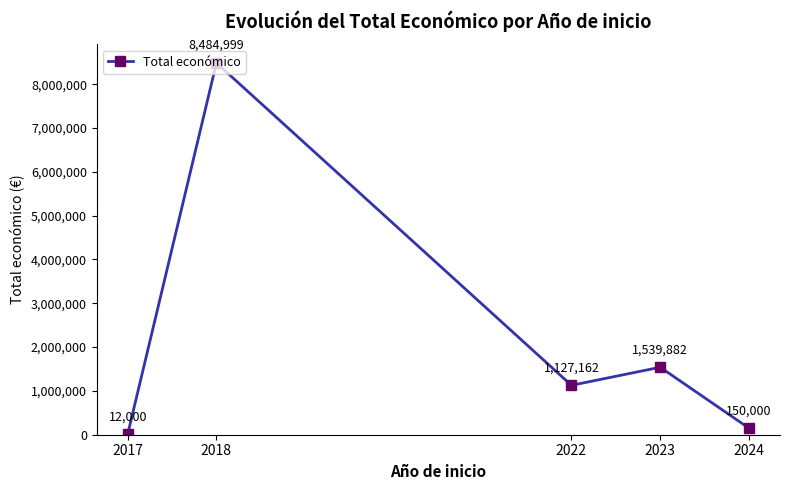

Where does the data first go above 1127162?

2018